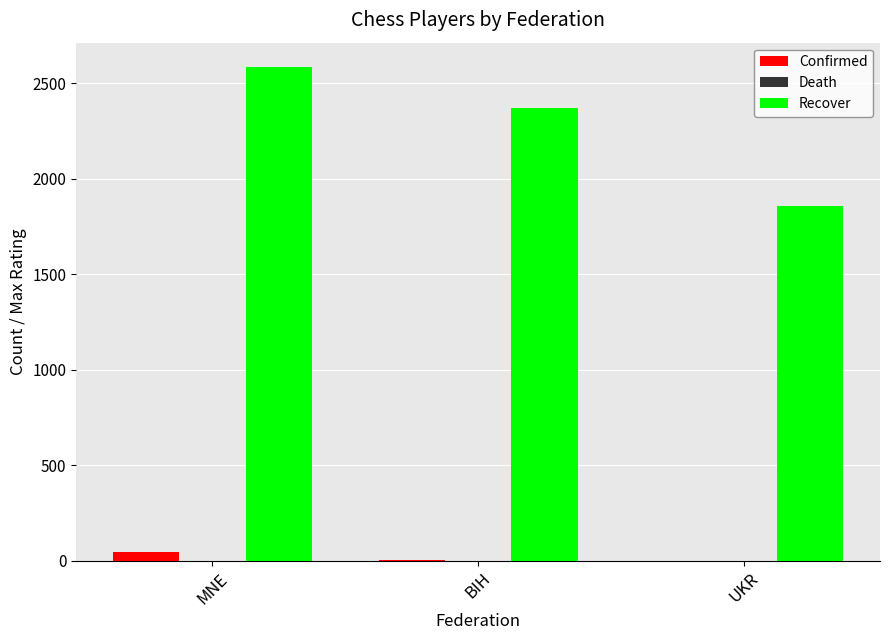

At which category is the sum across all series the highest?

MNE